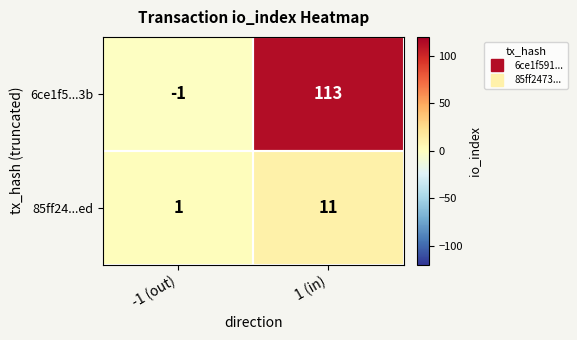

Which category has the highest value in the 85ff24...ed series?

1 (in)